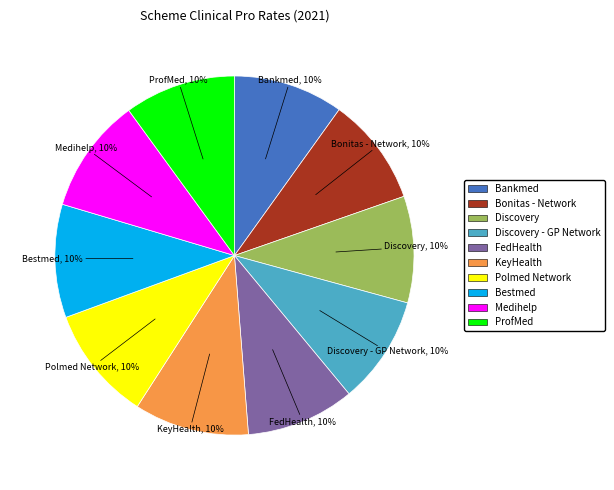

Is there a majority slice in this chart?

No